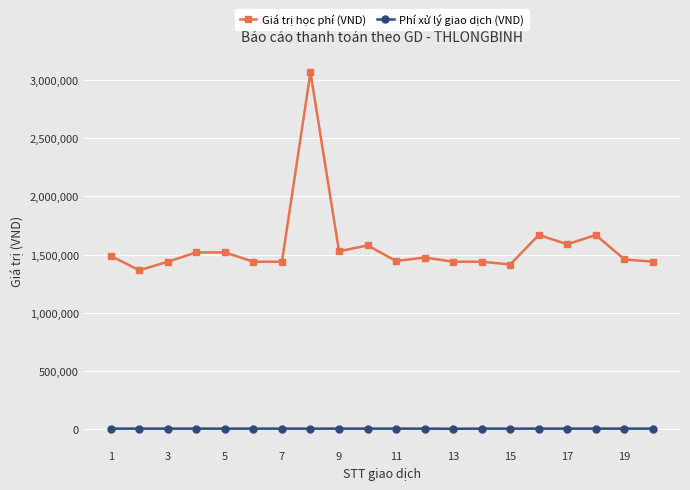

How many values in the Phí xử lý giao dịch (VND) series are below 3300?

1